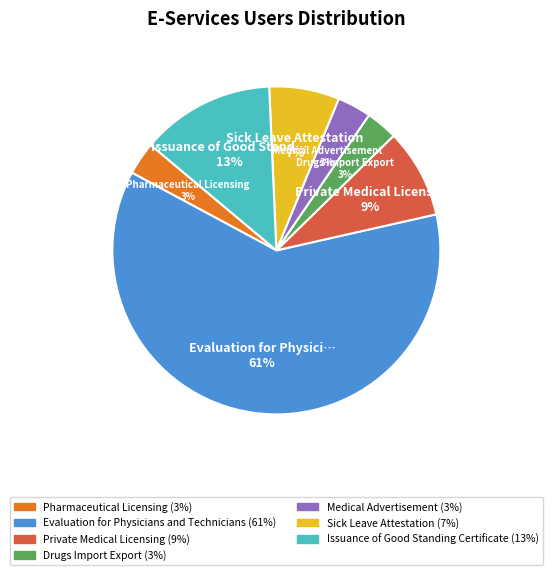

Combined, do Sick Leave Attestation and Private Medical Licensing account for over 50%?

No